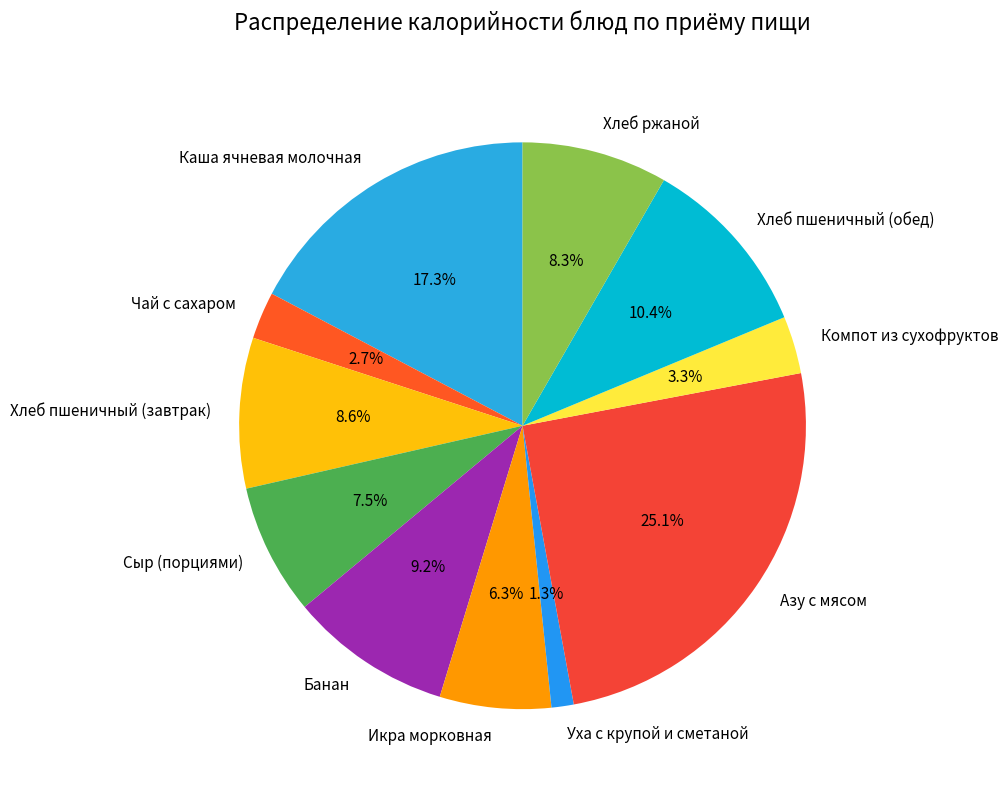

Does Сыр (порциями) represent more than half of the total?

No